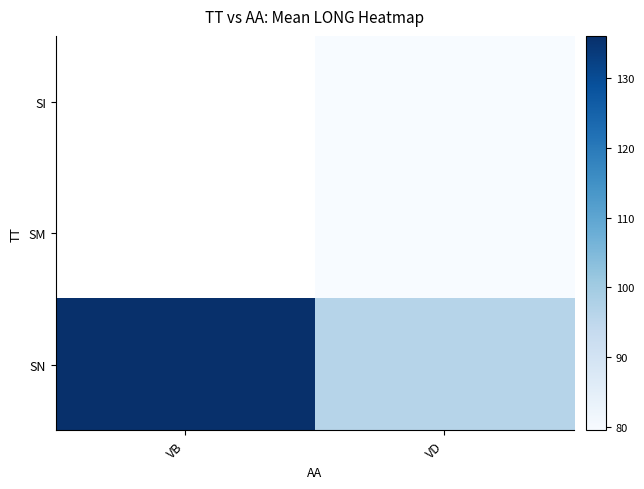

What is the approximate value of SI at VD?

79.5